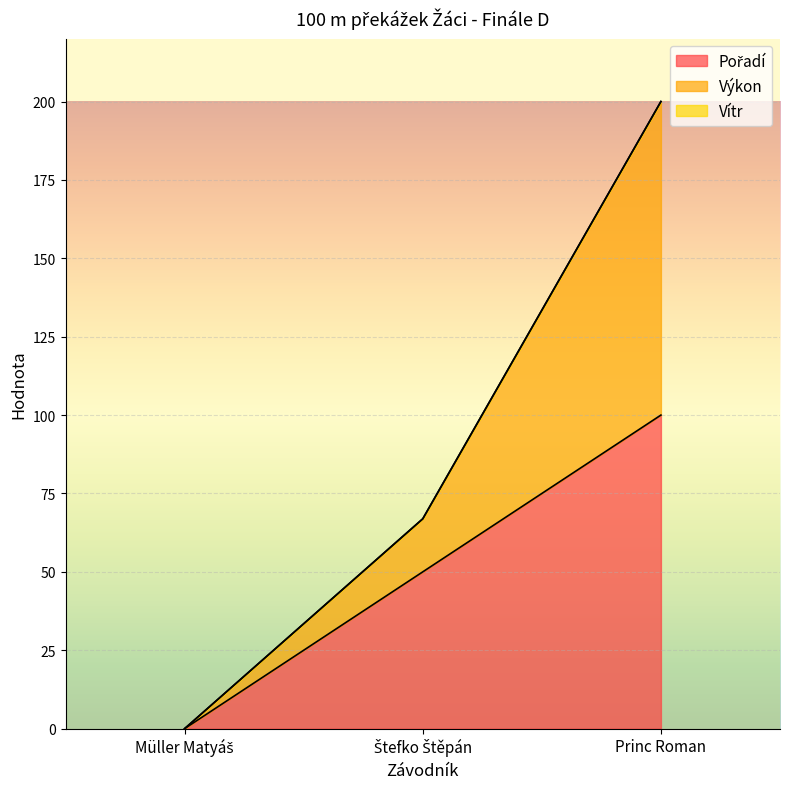

List the labels in order of Výkon value, smallest first.

Müller Matyáš, Štefko Štěpán, Princ Roman